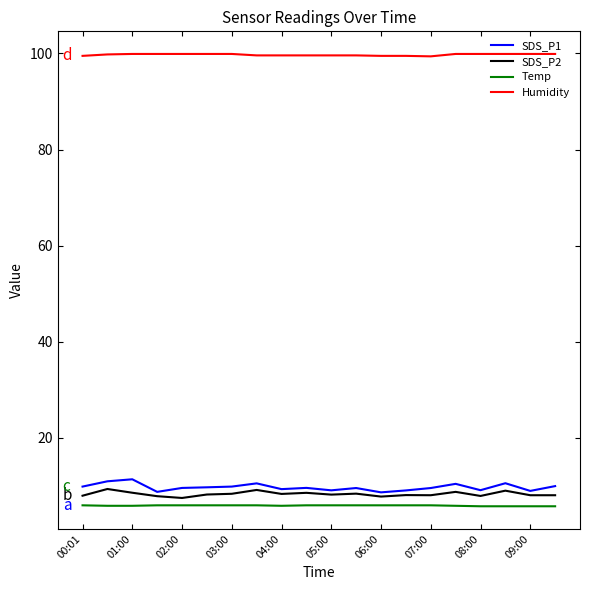

What is the smallest value displayed?

5.7